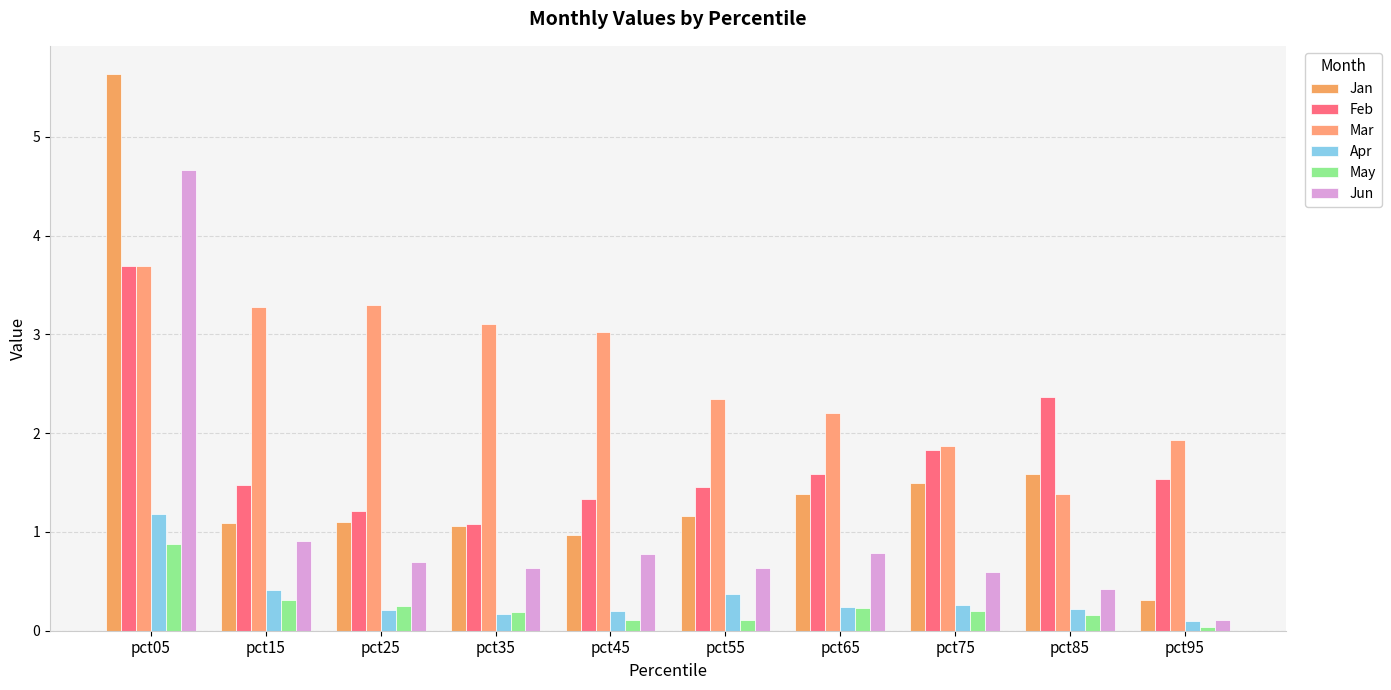

The value of Apr at pct55 is 0.1. True or false?

False